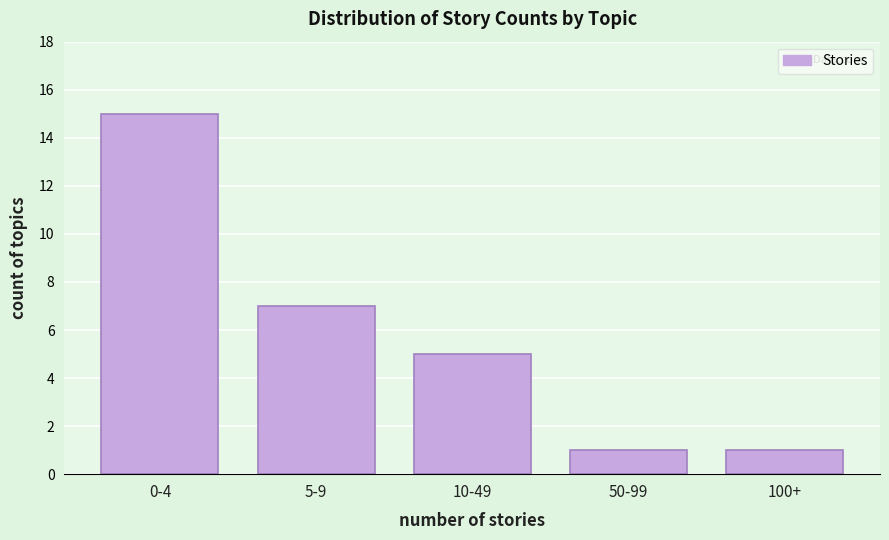

Reading left to right, extract all data points from this chart.

0-4=15	5-9=7	10-49=5	50-99=1	100+=1